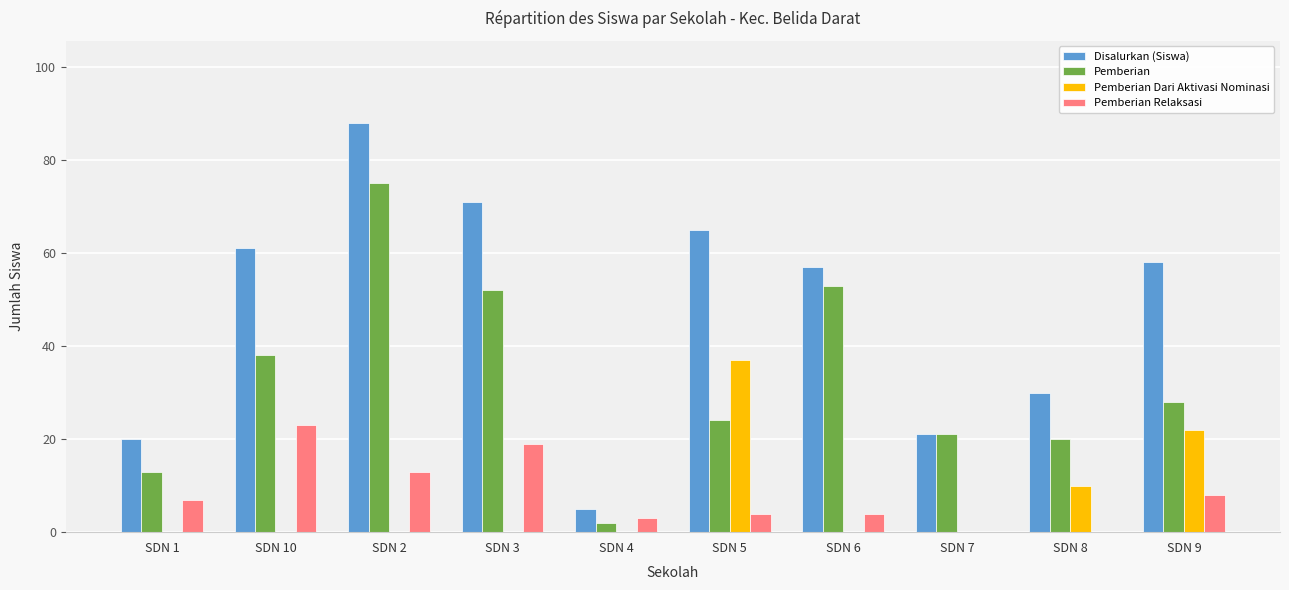

Which series has the largest total across all categories?

Disalurkan (Siswa)